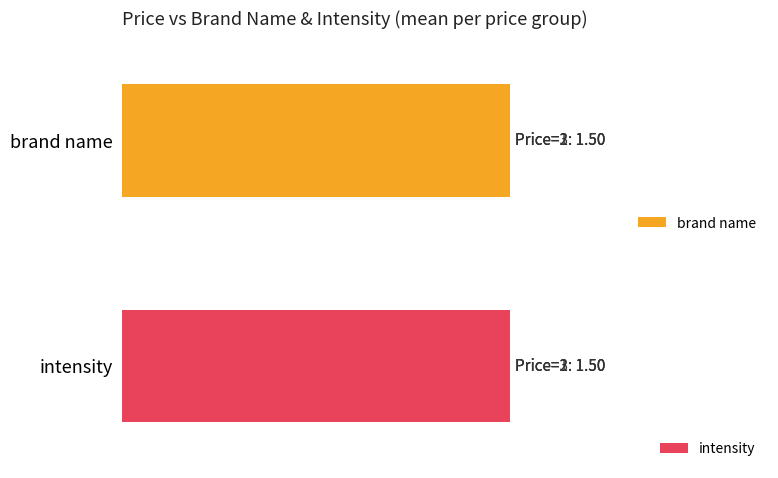

Which series has the largest range (max minus min)?

brand name